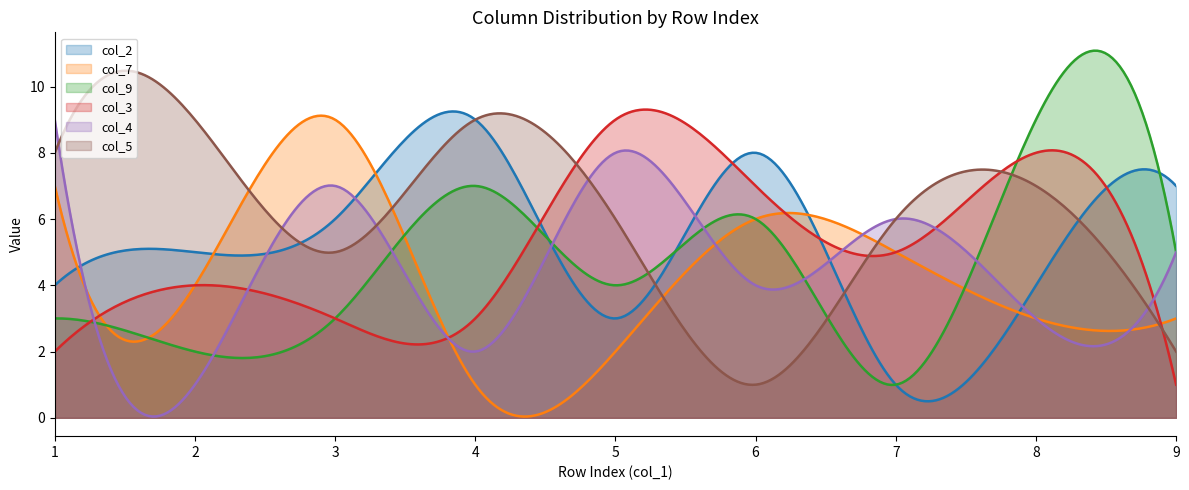

Is the value of col_4 at 7 greater than the value of col_2 at 4?

No